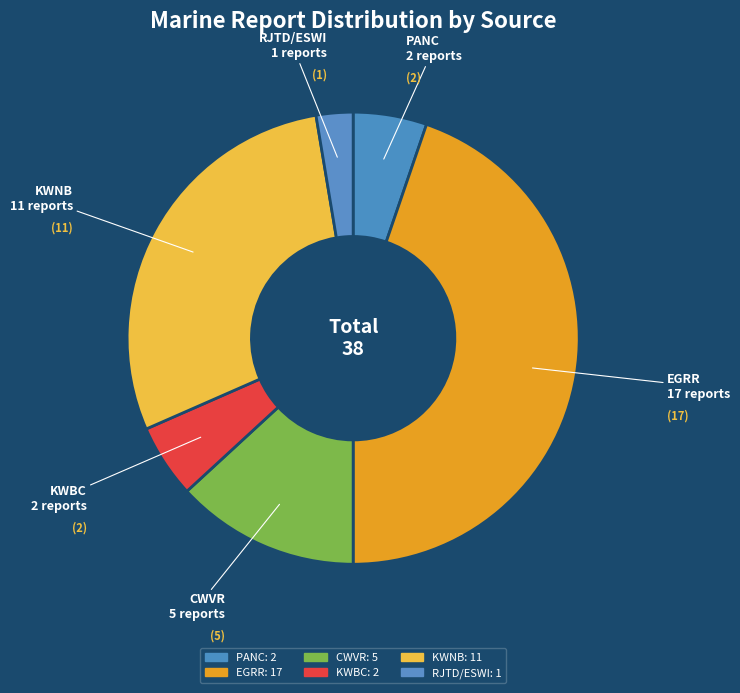

Count the number of slices in the pie.

6